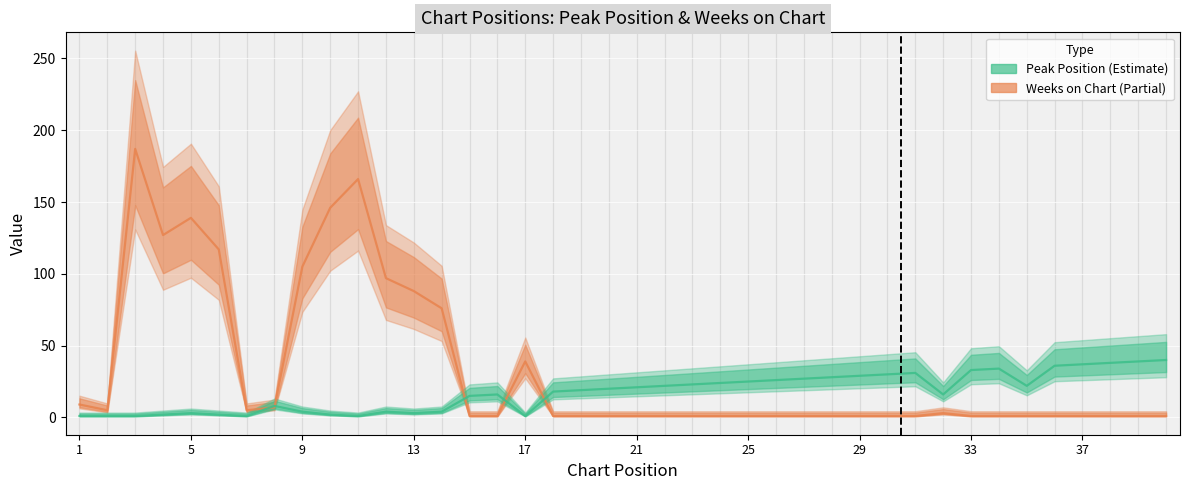

Which series changed the most between 30 and 35?

Peak Position